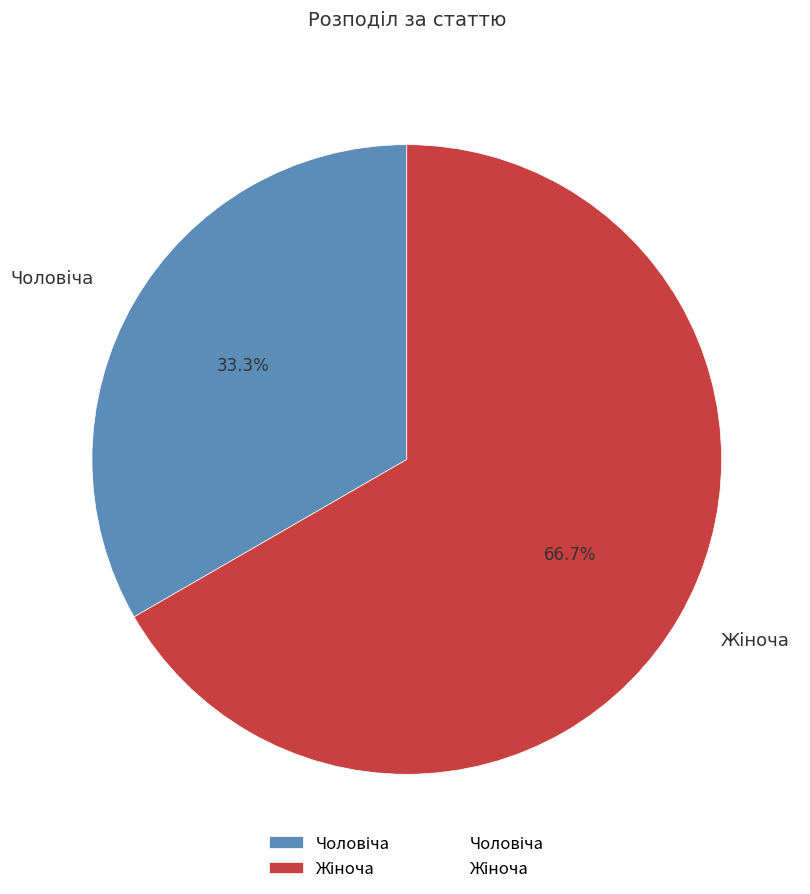

Does any single category account for the majority?

Yes